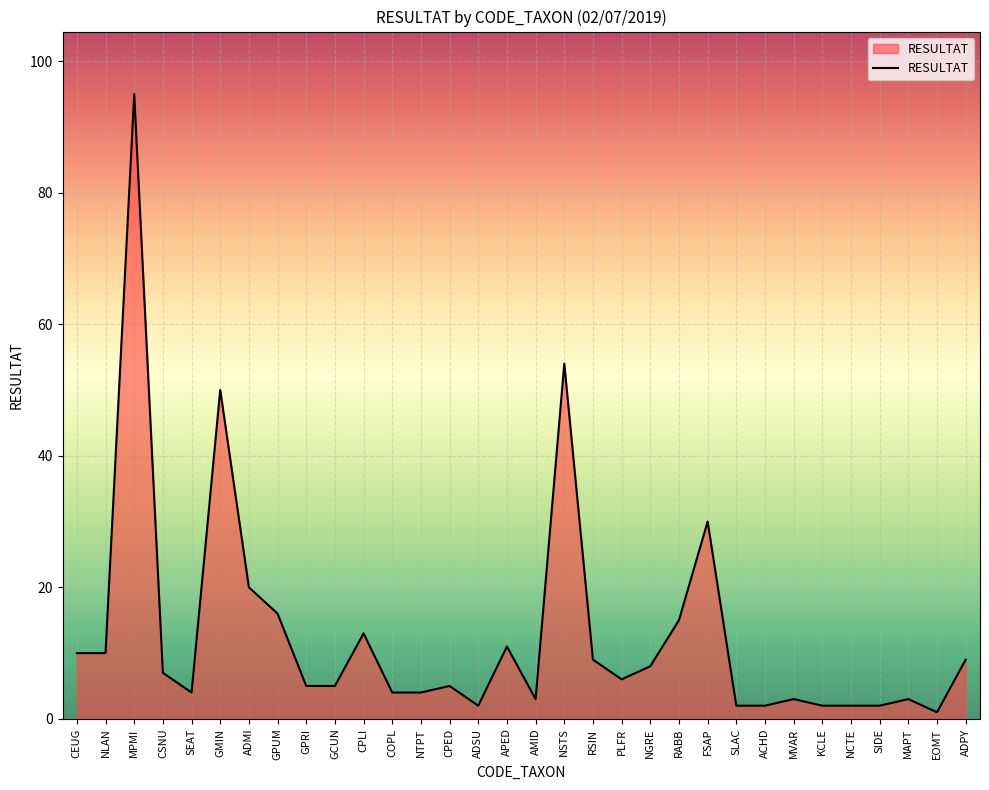

What is the difference between the maximum and minimum values?

94